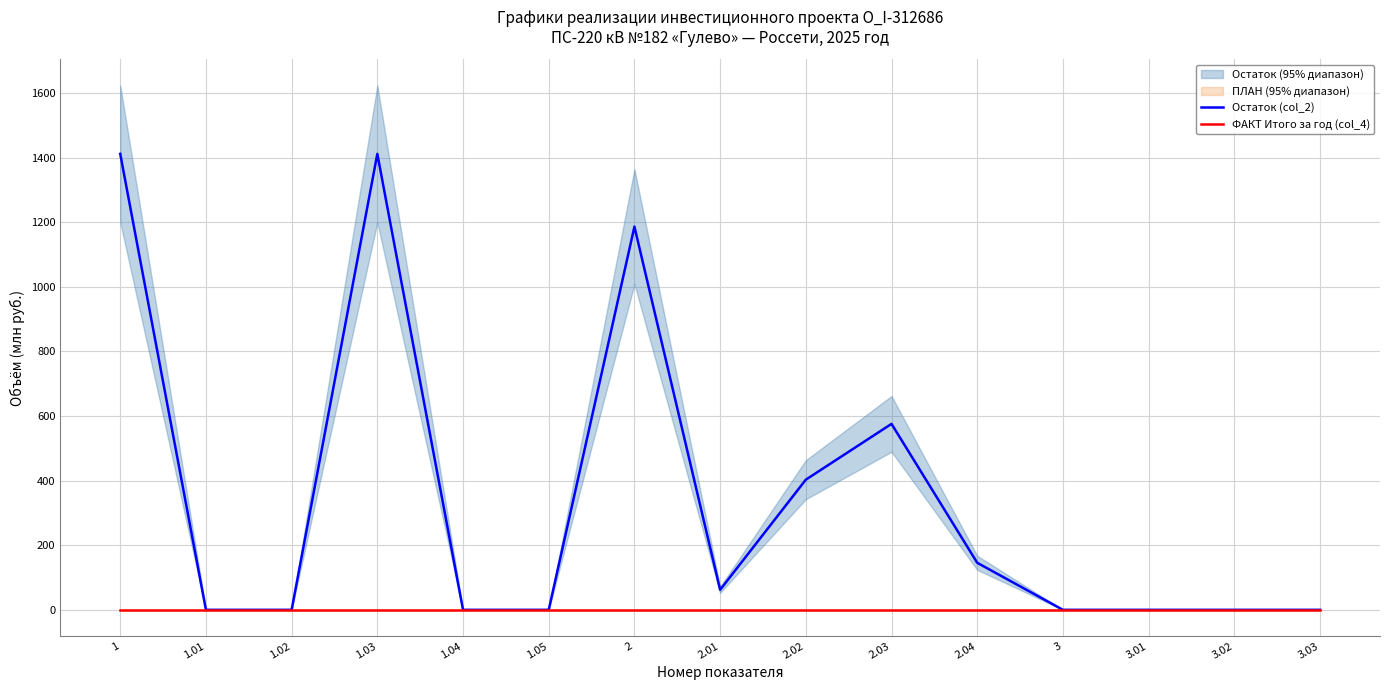

At which category does Остаток (col_2) reach its first local peak?

1.03